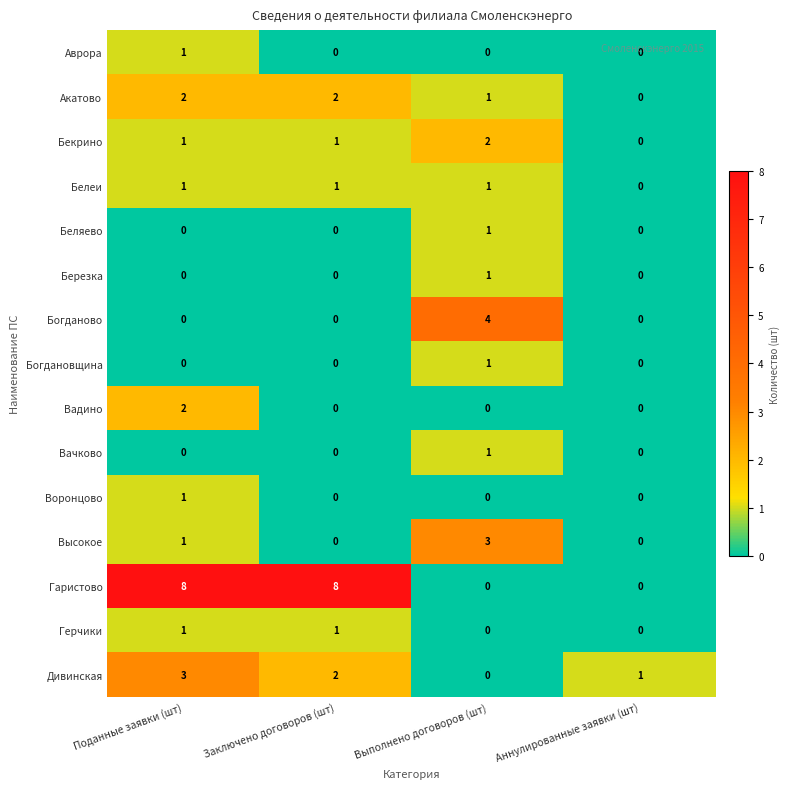

Which series has the largest range (max minus min)?

Гаристово